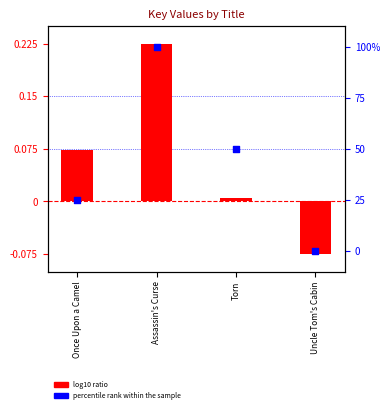

Is the value of log10 ratio at Assassin's Curse greater than the value of percentile rank within the sample at Once Upon a Camel?

No